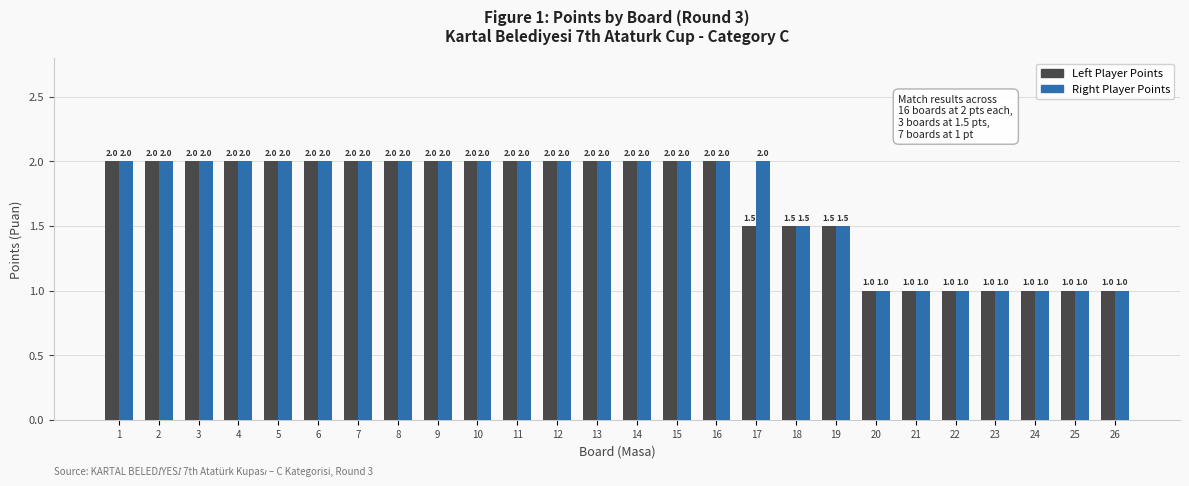

Reading right to left, extract all data points from this chart.

Left Player Points: 1.0	1.0	1.0	1.0	1.0	1.0	1.0	1.5	1.5	1.5	2.0	2.0	2.0	2.0	2.0	2.0	2.0	2.0	2.0	2.0	2.0	2.0	2.0	2.0	2.0	2.0
Right Player Points: 1.0	1.0	1.0	1.0	1.0	1.0	1.0	1.5	1.5	2.0	2.0	2.0	2.0	2.0	2.0	2.0	2.0	2.0	2.0	2.0	2.0	2.0	2.0	2.0	2.0	2.0